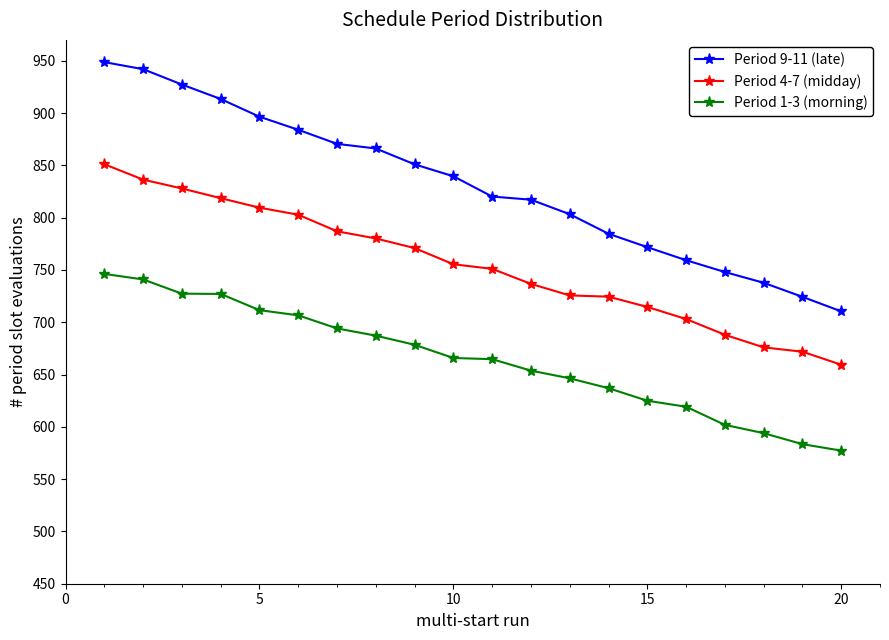

List the series in order of their overall mean, highest first.

Period 9-11 (late), Period 4-7 (midday), Period 1-3 (morning)